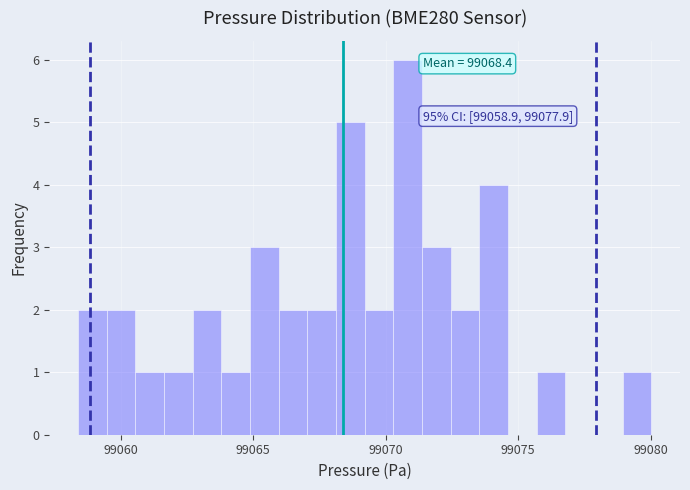

Read against the x-axis, roughly where is the centre of the tallest bar?

99071.0